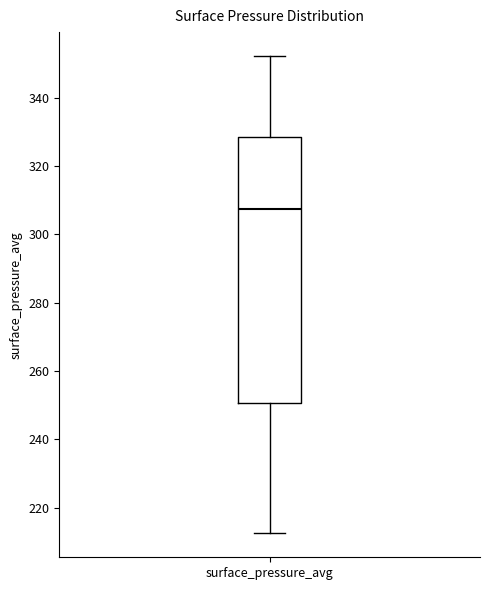

Where is the lower edge of the box for surface_pressure_avg on the y-axis? The values are not printed on the chart, so give them approximately, as read against the axis.

250